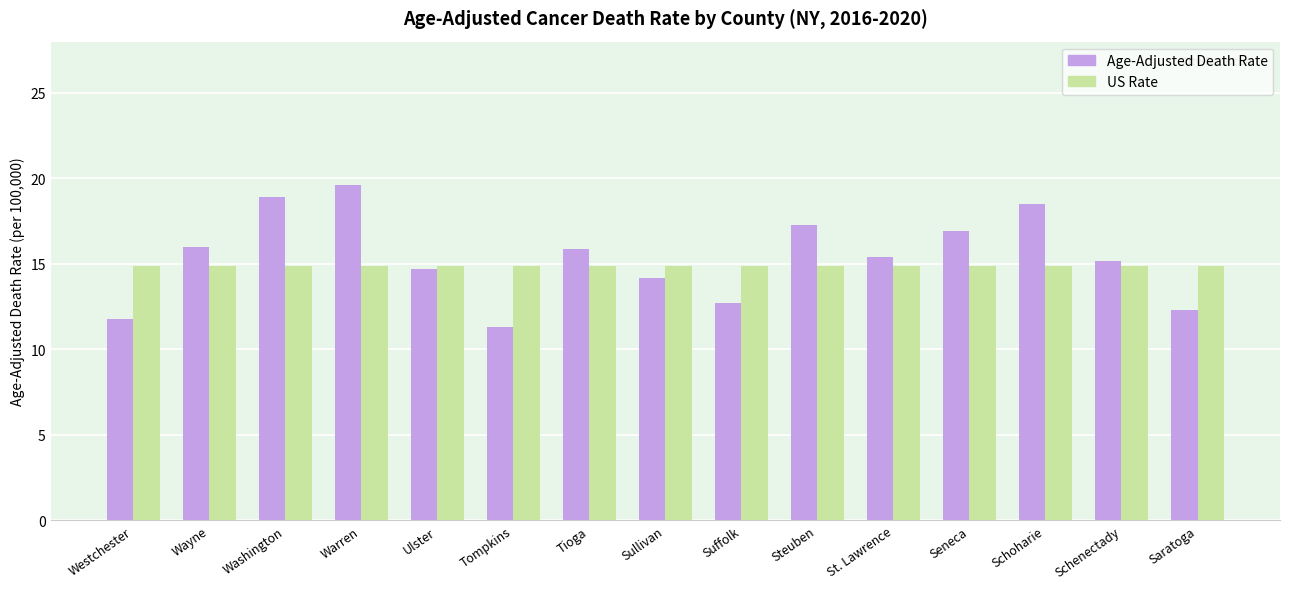

Between Schenectady and Saratoga, which series saw the biggest shift?

Age-Adjusted Death Rate